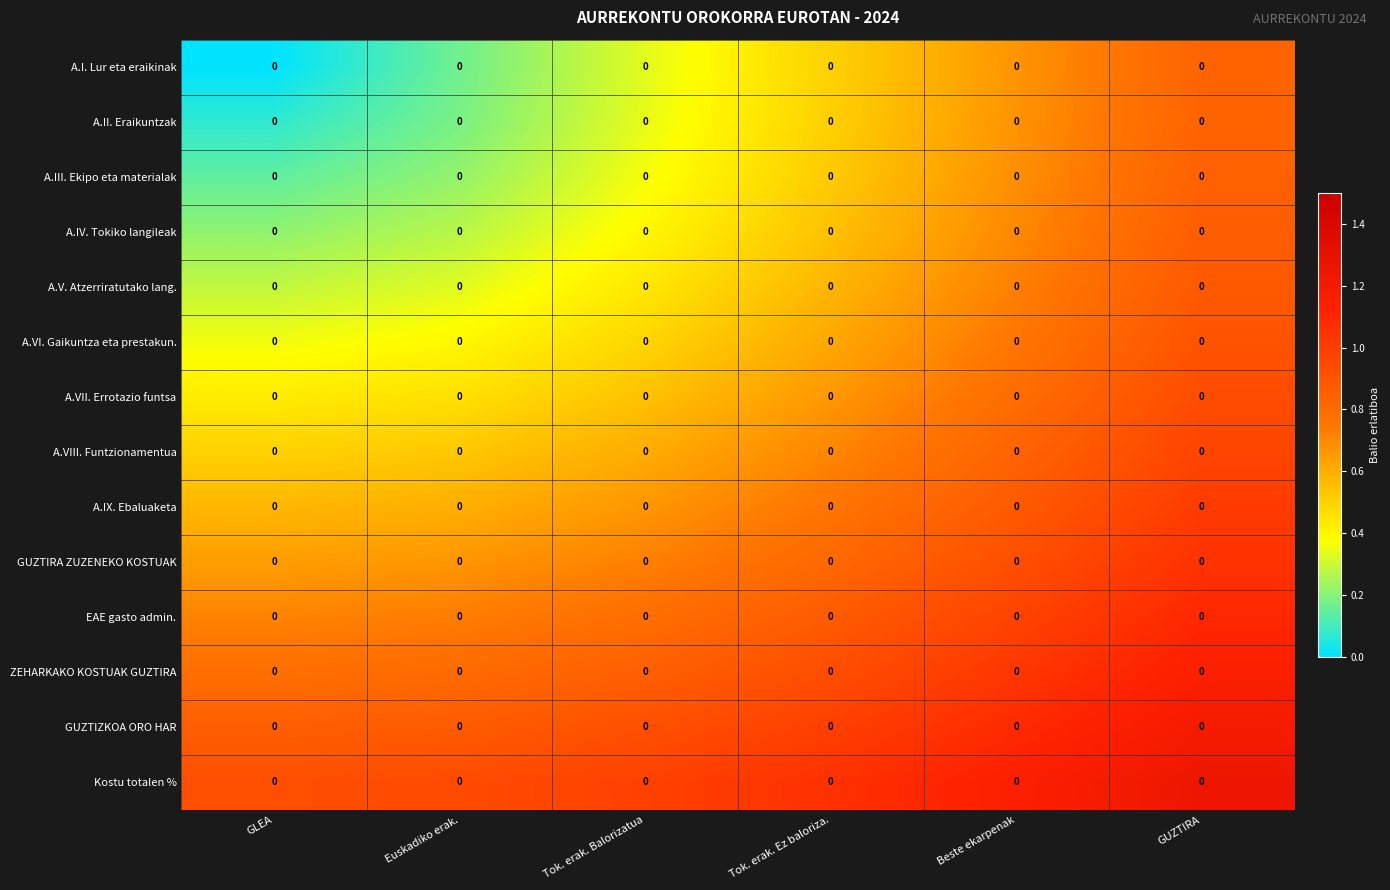

Which category has the lowest value in the A.V. Atzerriratutako lang. series?

GLEA